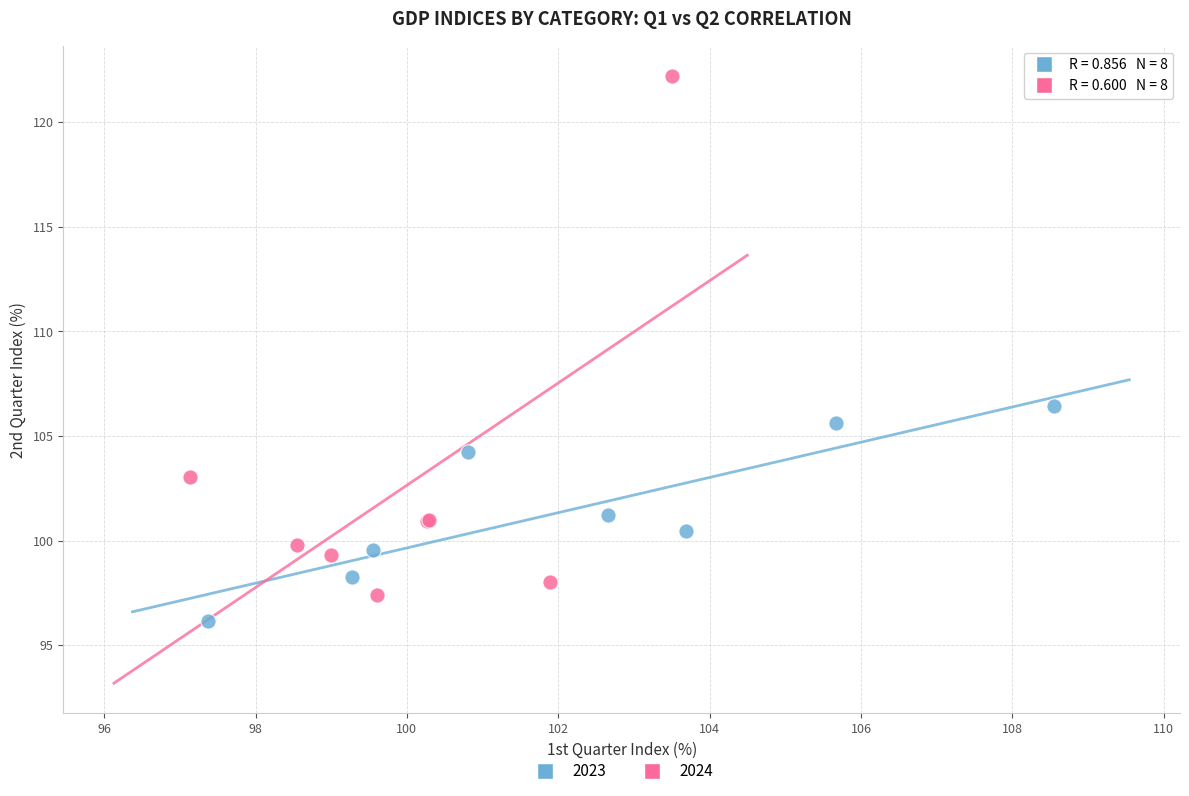

Which series contains the lowest Y value?

2023